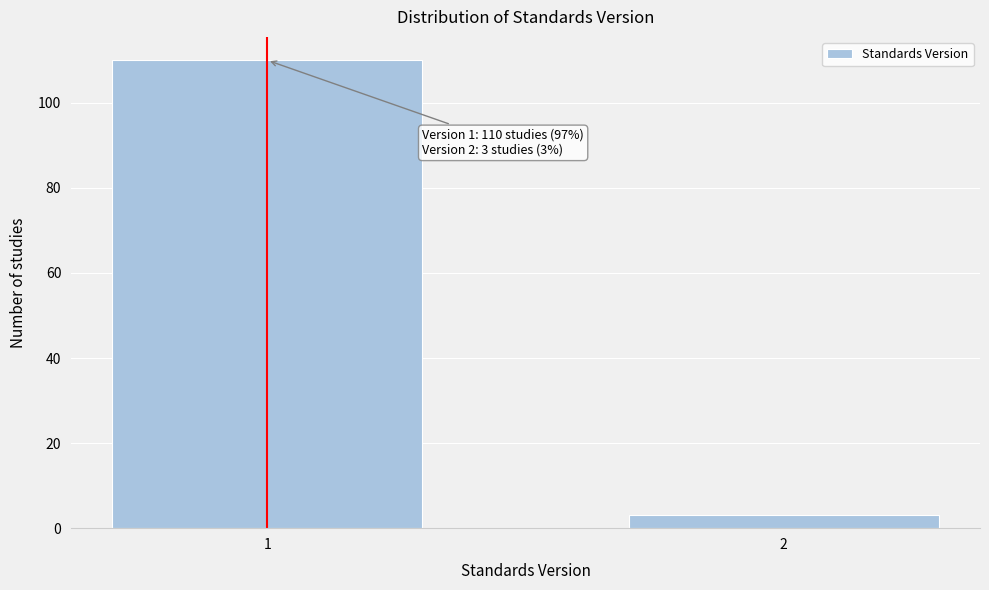

Reading left to right, transcribe all the data shown in this chart.

1=110	2=3